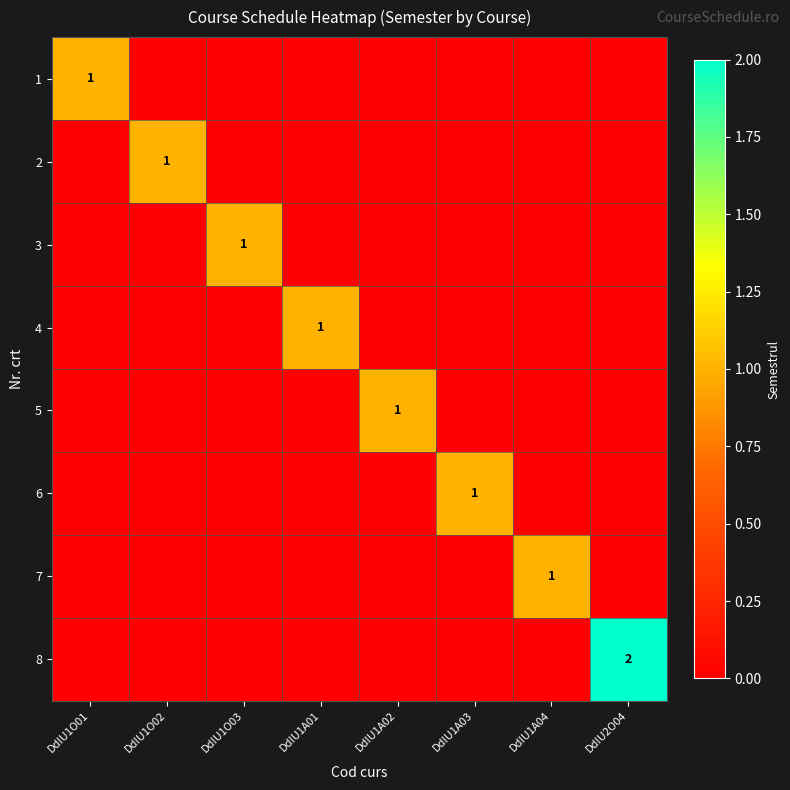

At which category is the sum across all series the highest?

DdIU2O04